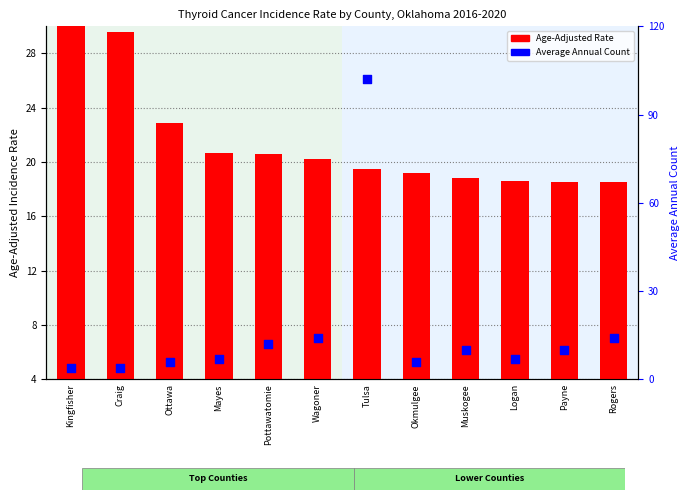

Which series has the largest total across all categories?

Age-Adjusted Rate